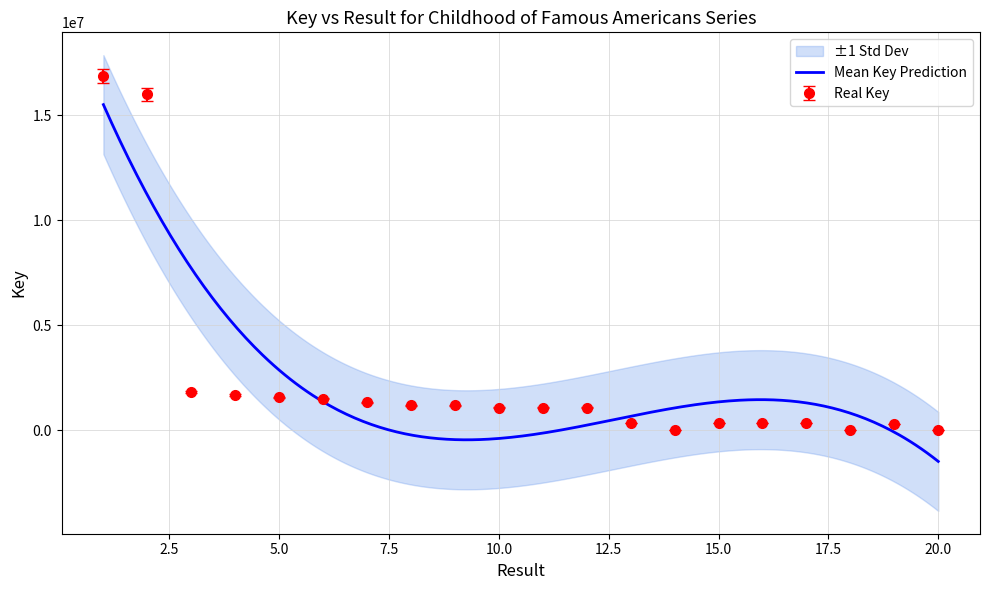

How many points are higher than both their immediate neighbors (excluding endpoints)?

3